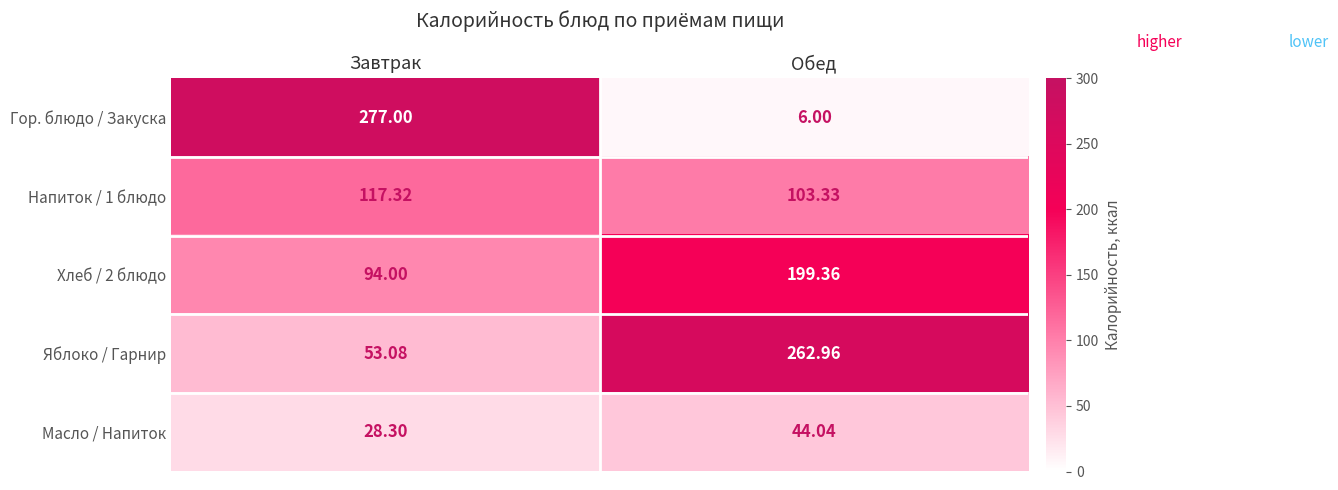

Which series has the largest total across all categories?

Яблоко / Гарнир